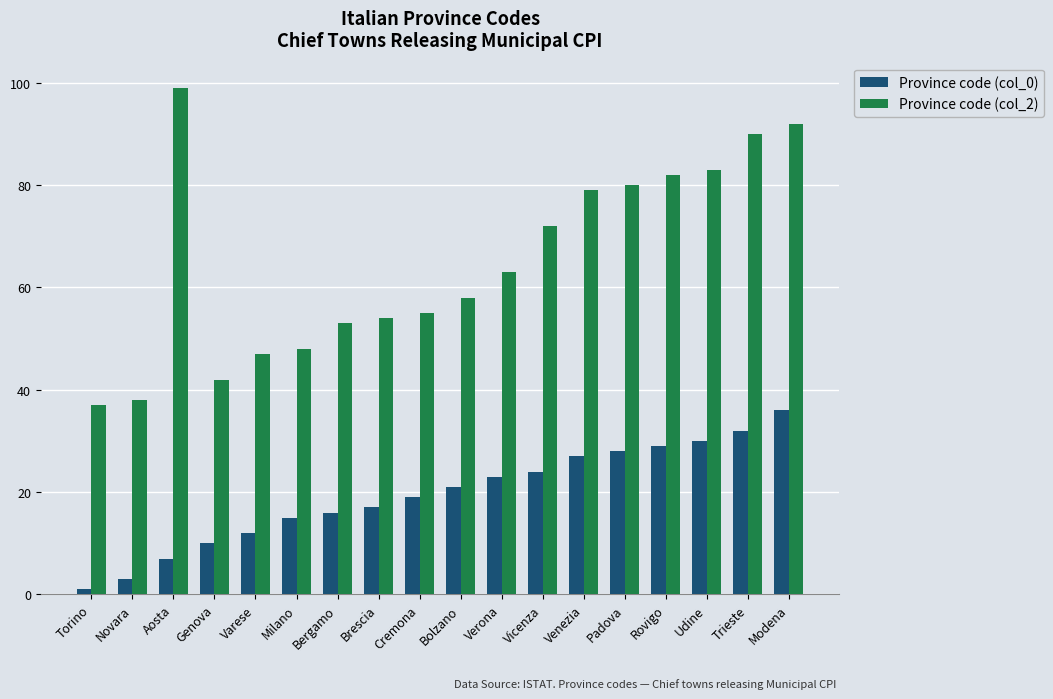

Which series has the largest range (max minus min)?

Province code (col_2)